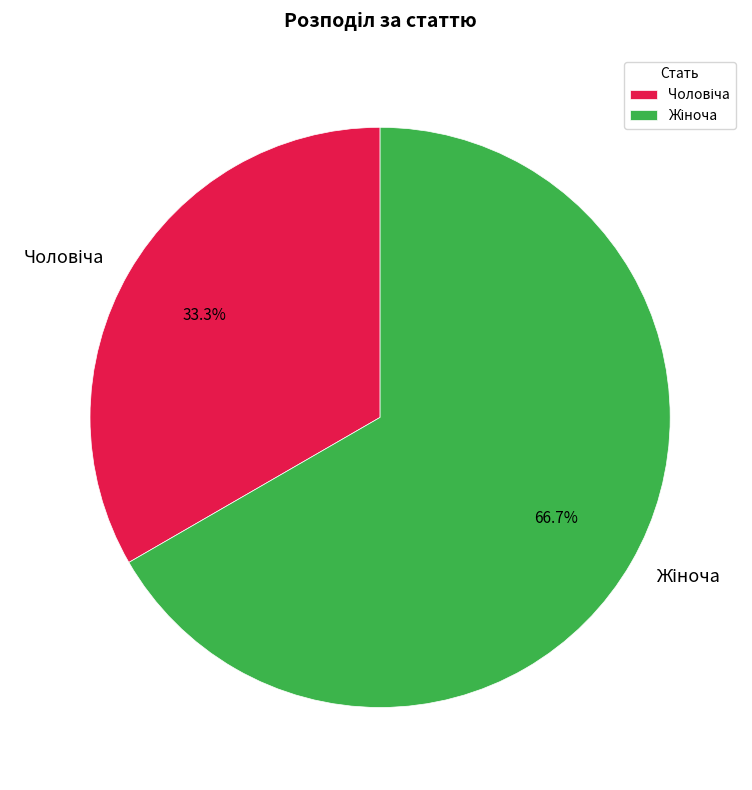

To the nearest percent, what is the average slice percentage?

50%